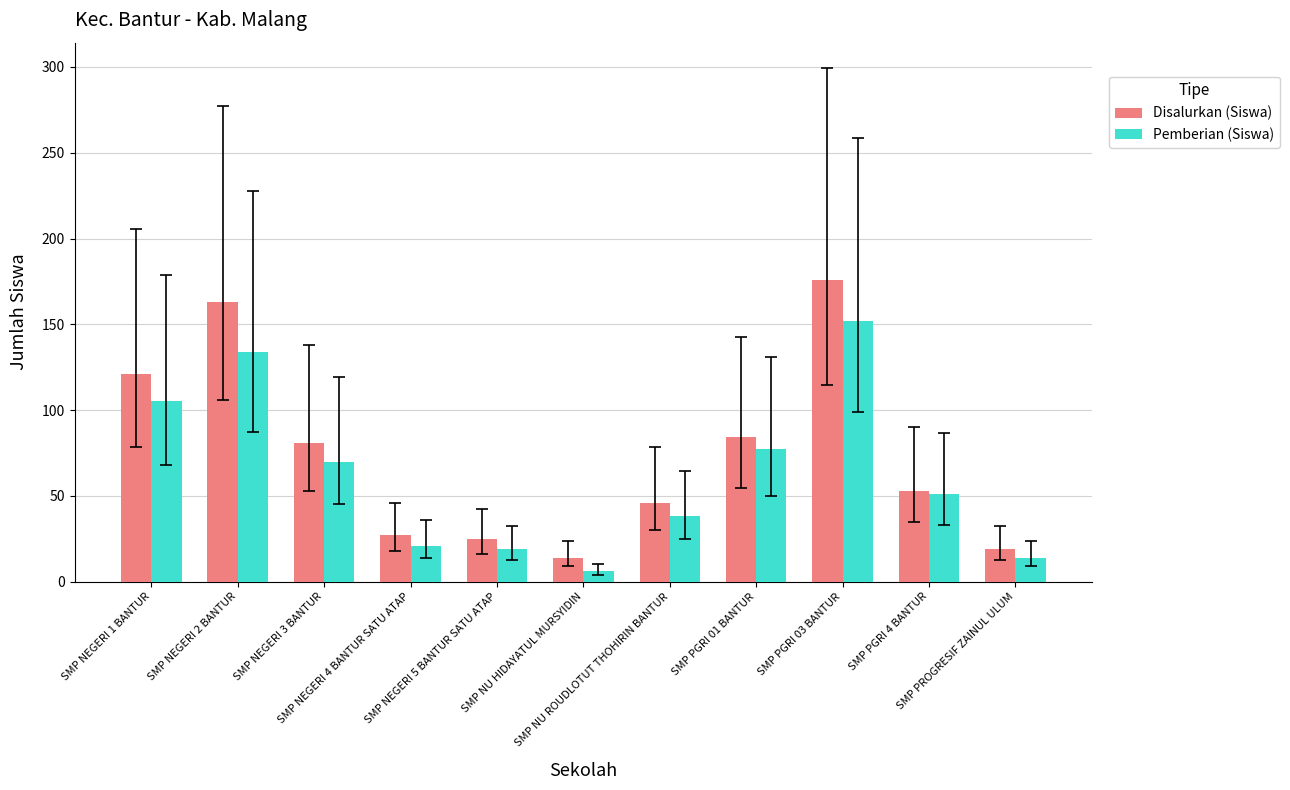

What are all the series names shown in the legend?

Disalurkan (Siswa), Pemberian (Siswa)